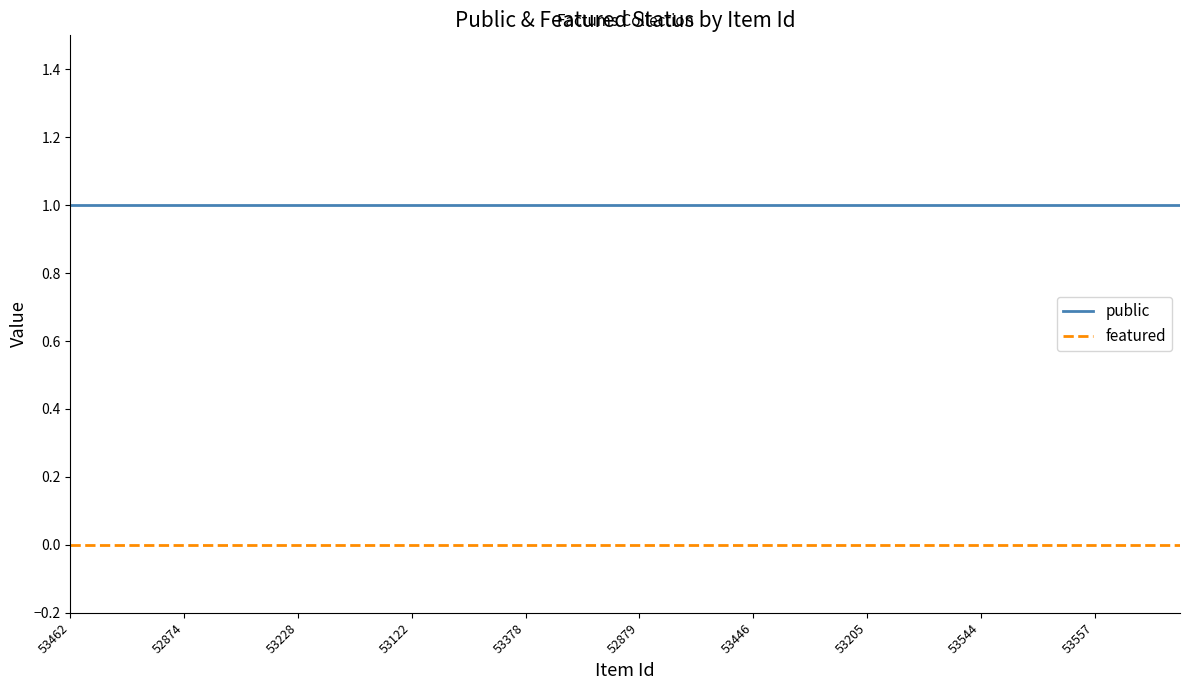

True or false: featured and public cross at least once.

False